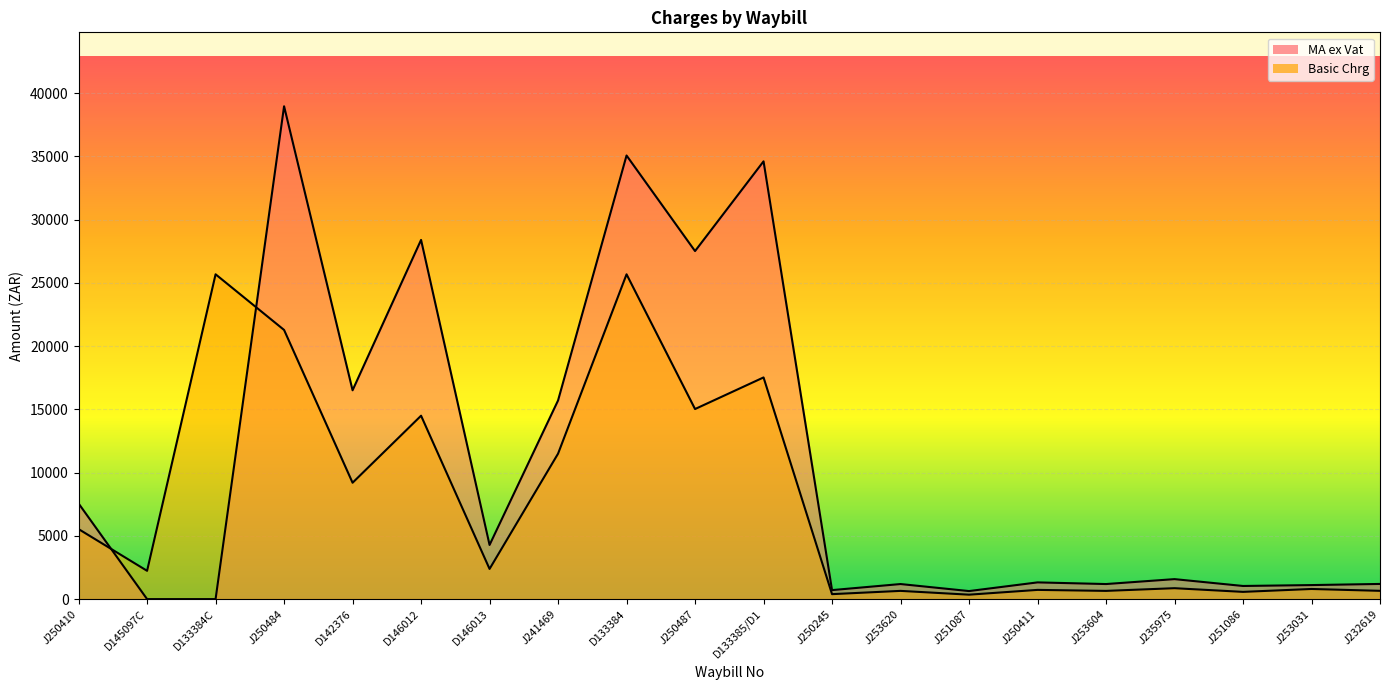

At how many categories does at least one series exceed 37376?

1